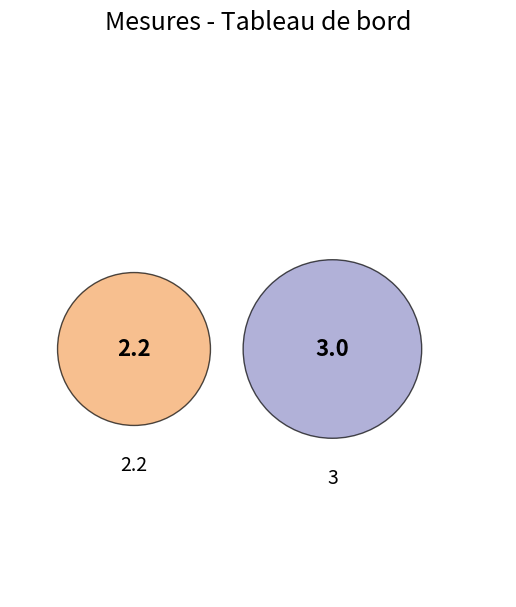

Which slice represents more than half of the pie?

3